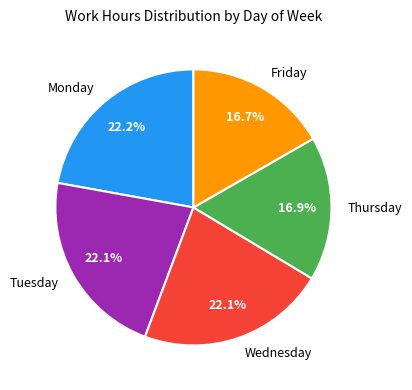

Does Tuesday represent more than half of the total?

No